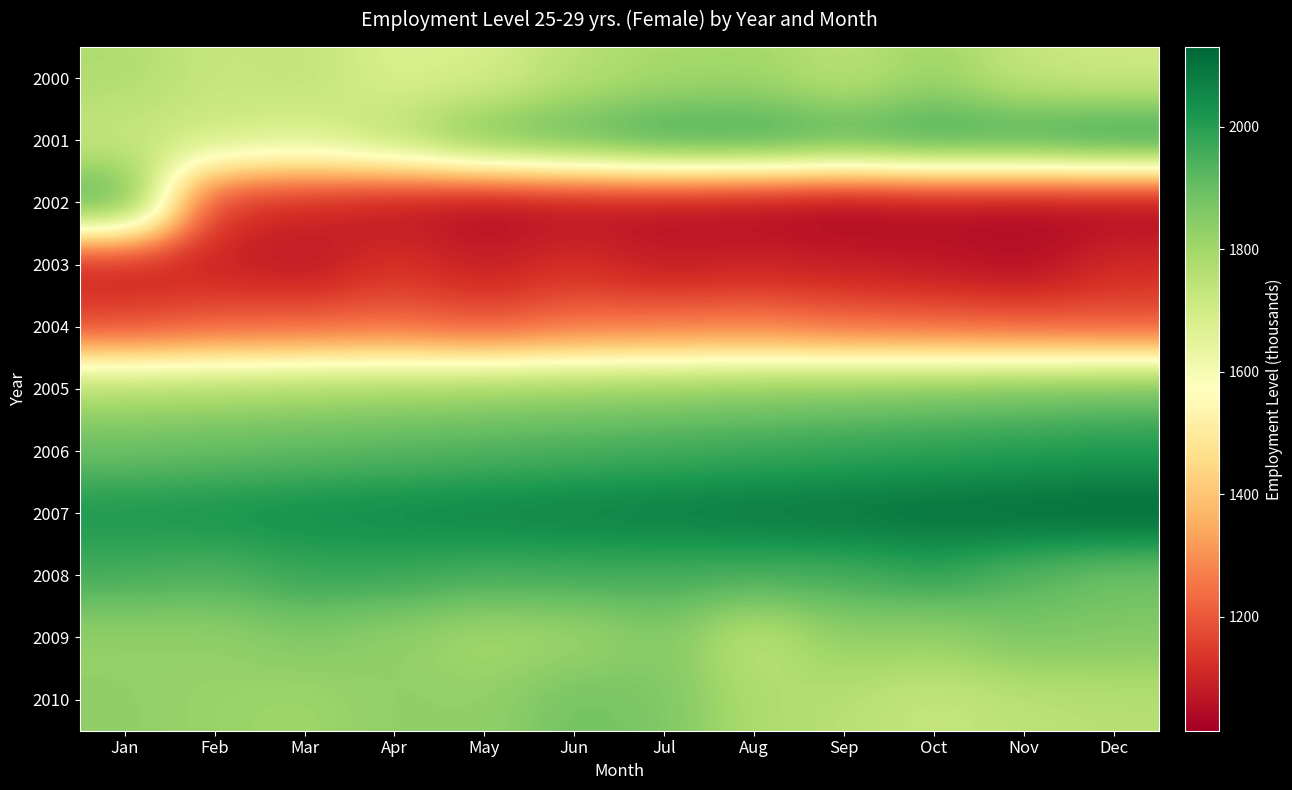

Reading left to right, list all the values displayed in this chart.

2000: Jan=1776	Feb=1724	Mar=1739	Apr=1676	May=1686	Jun=1758	Jul=1791	Aug=1798	Sep=1747	Oct=1808	Nov=1726	Dec=1707
2001: Jan=1718	Feb=1711	Mar=1681	Apr=1763	May=1890	Jun=1929	Jul=1984	Aug=1986	Sep=1950	Oct=1986	Nov=1984	Dec=2017
2002: Jan=1956	Feb=1125	Mar=1102	Apr=1062	May=1032	Jun=1044	Jul=1044	Aug=1030	Sep=1014	Oct=1031	Nov=1029	Dec=1022
2003: Jan=1083	Feb=1094	Mar=1067	Apr=1128	May=1087	Jun=1122	Jul=1080	Aug=1095	Sep=1085	Oct=1071	Nov=1049	Dec=1113
2004: Jan=1170	Feb=1200	Mar=1210	Apr=1220	May=1190	Jun=1230	Jul=1240	Aug=1250	Sep=1220	Oct=1210	Nov=1200	Dec=1190
2005: Jan=1780	Feb=1790	Mar=1800	Apr=1810	May=1820	Jun=1830	Jul=1840	Aug=1850	Sep=1860	Oct=1870	Nov=1880	Dec=1890
2006: Jan=1900	Feb=1910	Mar=1920	Apr=1930	May=1940	Jun=1950	Jul=1960	Aug=1970	Sep=1980	Oct=1990	Nov=2000	Dec=2010
2007: Jan=2020	Feb=2030	Mar=2040	Apr=2050	May=2060	Jun=2070	Jul=2080	Aug=2090	Sep=2100	Oct=2110	Nov=2120	Dec=2130
2008: Jan=1956	Feb=1939	Mar=1973	Apr=1972	May=1954	Jun=1959	Jul=1955	Aug=1952	Sep=1953	Oct=1984	Nov=1929	Dec=1890
2009: Jan=1822	Feb=1826	Mar=1858	Apr=1828	May=1789	Jun=1802	Jul=1854	Aug=1738	Sep=1829	Oct=1819	Nov=1866	Dec=1855
2010: Jan=1833	Feb=1815	Mar=1805	Apr=1833	May=1828	Jun=1884	Jul=1865	Aug=1776	Sep=1758	Oct=1724	Nov=1750	Dec=1760